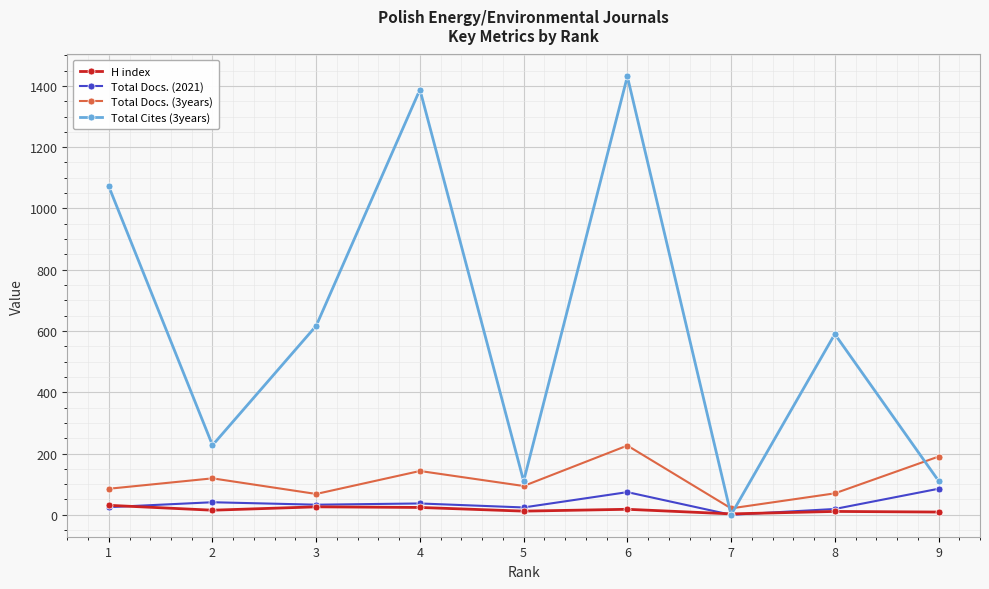

True or false: Total Cites (3years) has more than 1 interior local peaks.

True